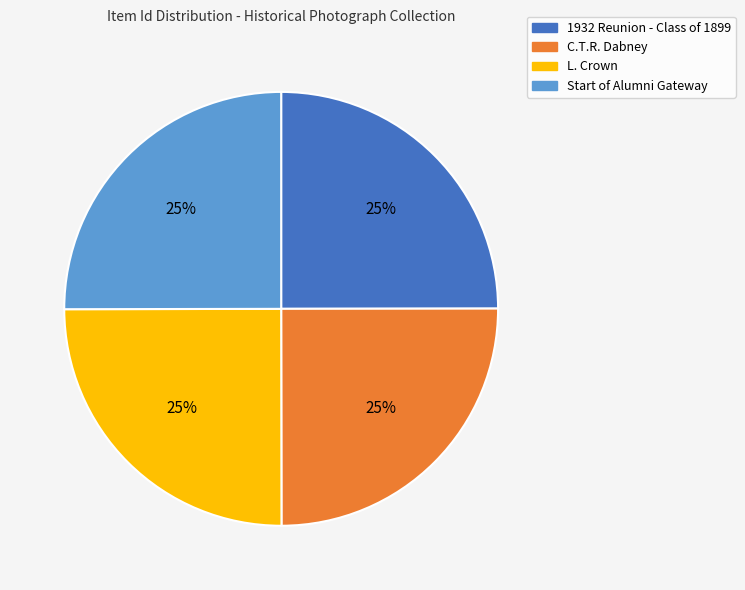

To the nearest percent, what is the combined percentage of C.T.R. Dabney and L. Crown?

50%